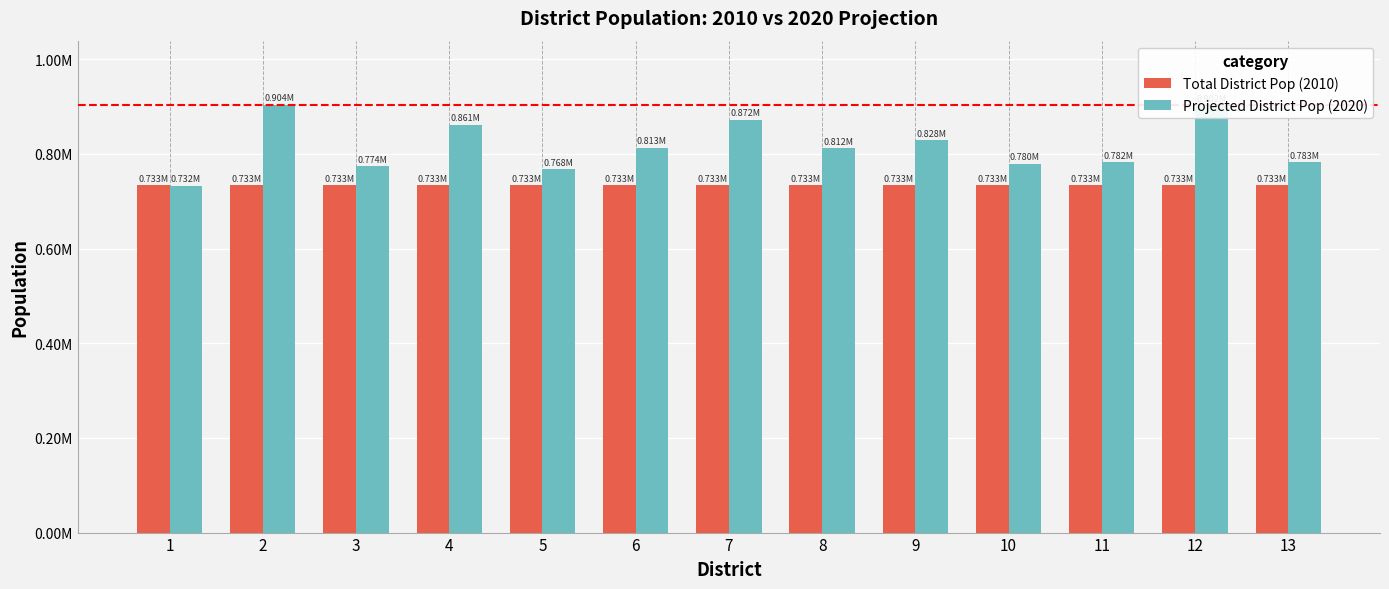

Are the bars grouped side by side (vs. stacked)?

Yes